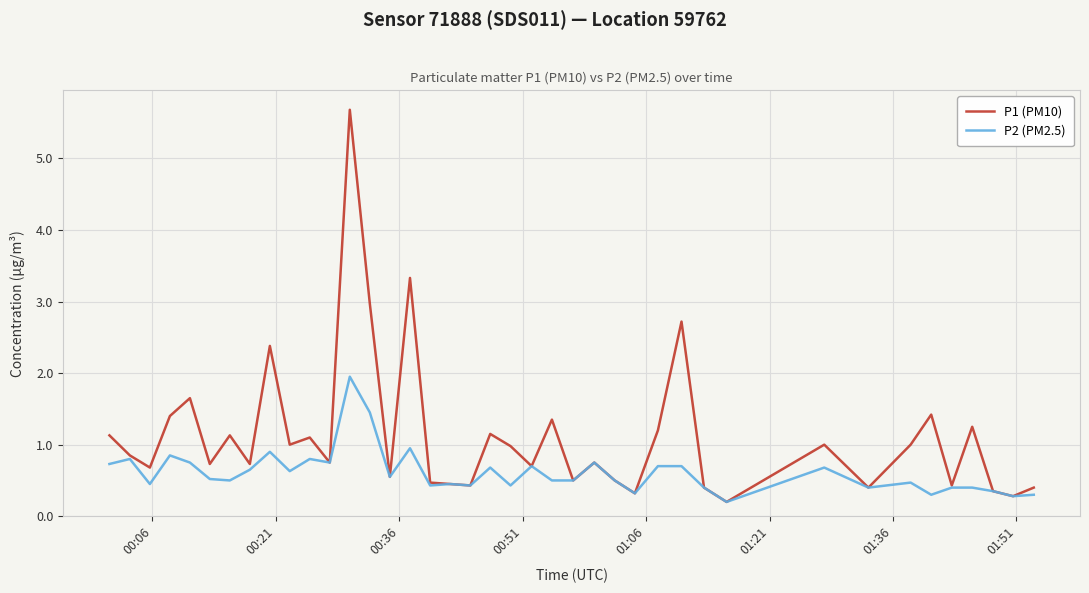

What is the sum of all P1 (PM10) values?

44.7